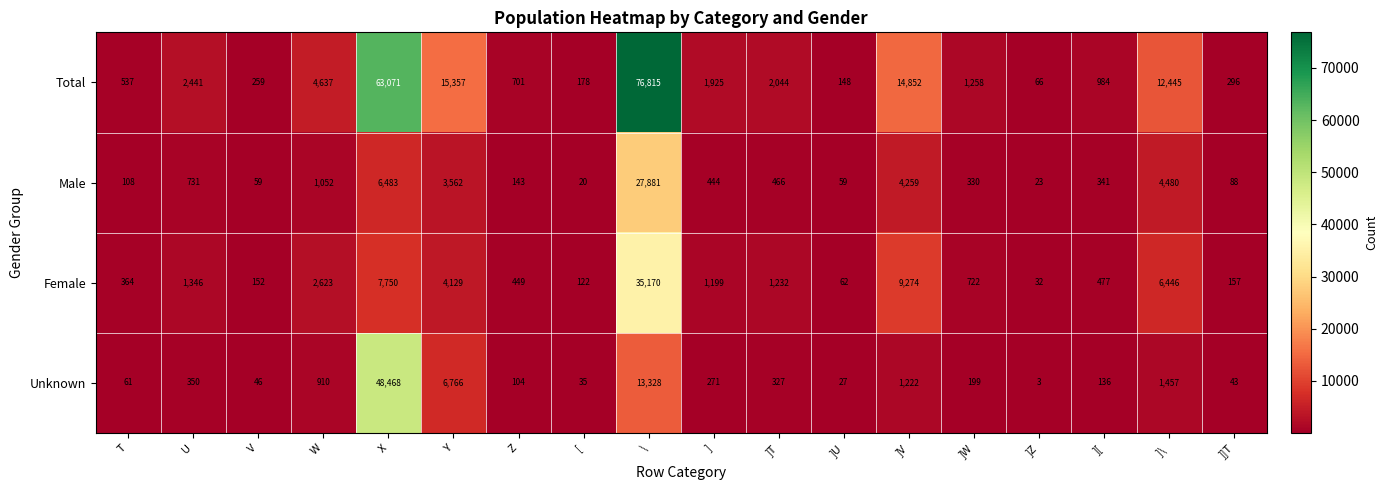

What is the maximum value for Male?

27881